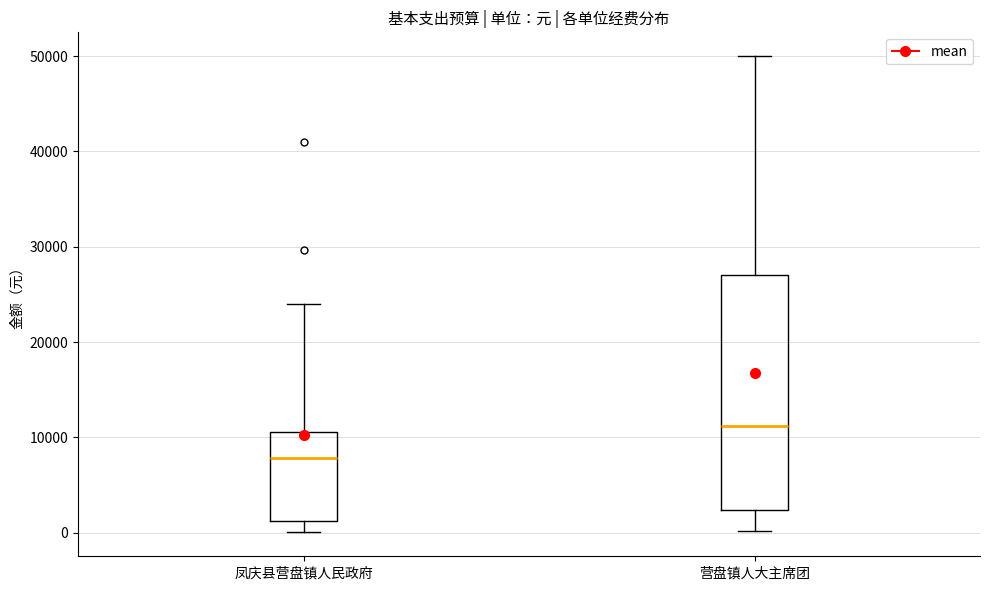

Where does the upper whisker of the box for 营盘镇人大主席团 end on the y-axis? The values are not printed on the chart, so give them approximately, as read against the axis.

50000